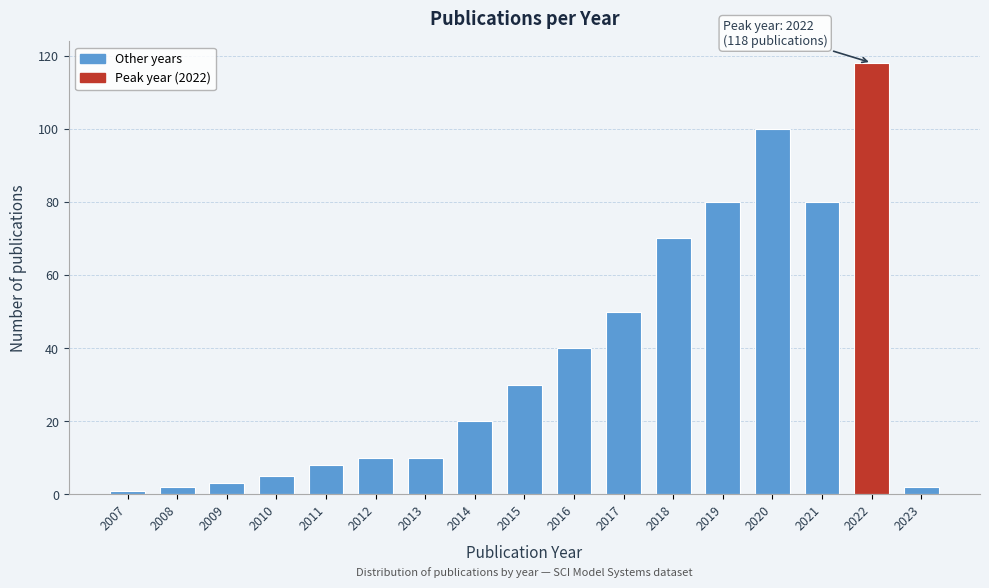

Reading left to right, transcribe all the data shown in this chart.

2007=1	2008=2	2009=3	2010=5	2011=8	2012=10	2013=10	2014=20	2015=30	2016=40	2017=50	2018=70	2019=80	2020=100	2021=80	2022=118	2023=2